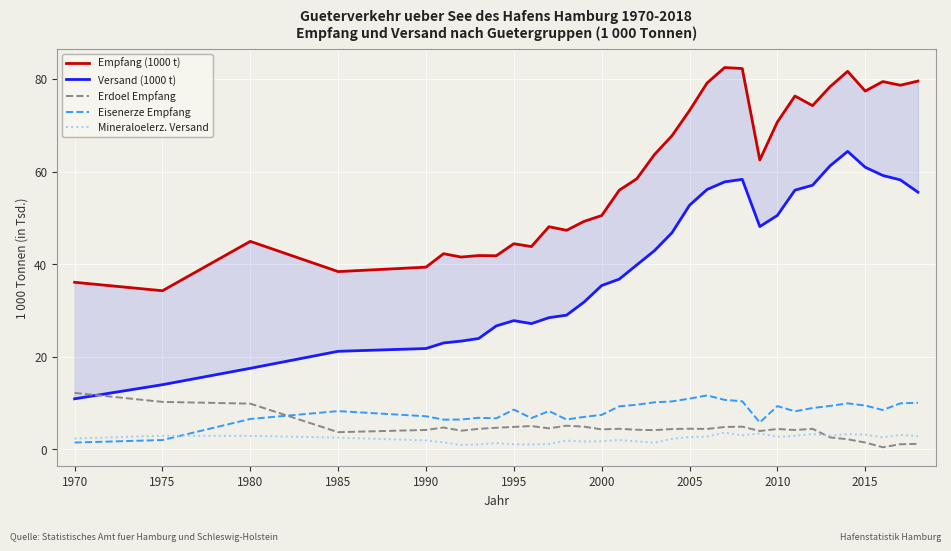

The Eisenerze Empfang series shows 2.0 at 1975. True or false?

True